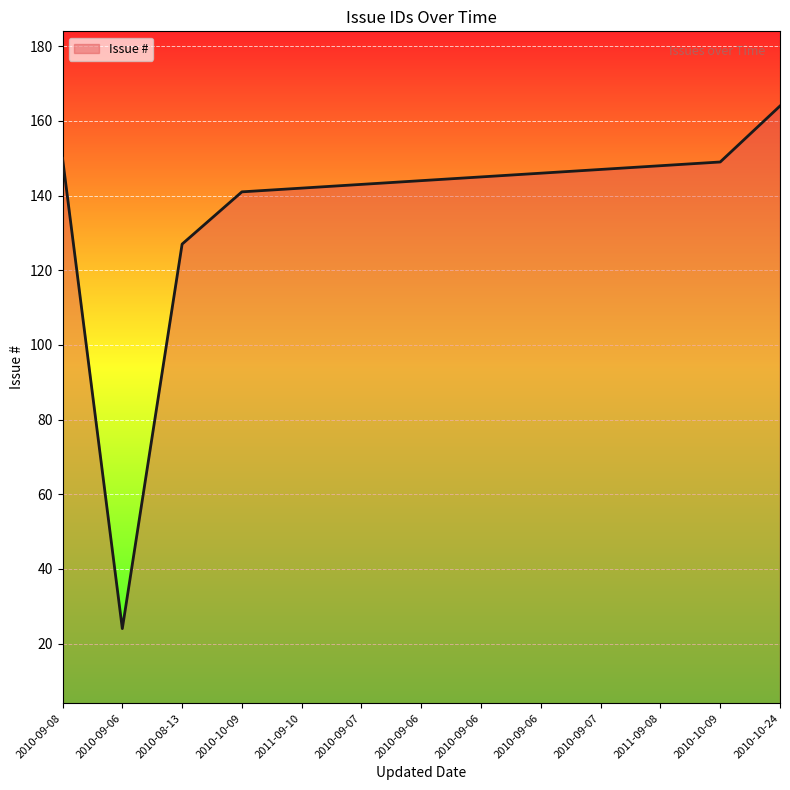

Is this an area chart (filled region under the line)?

Yes